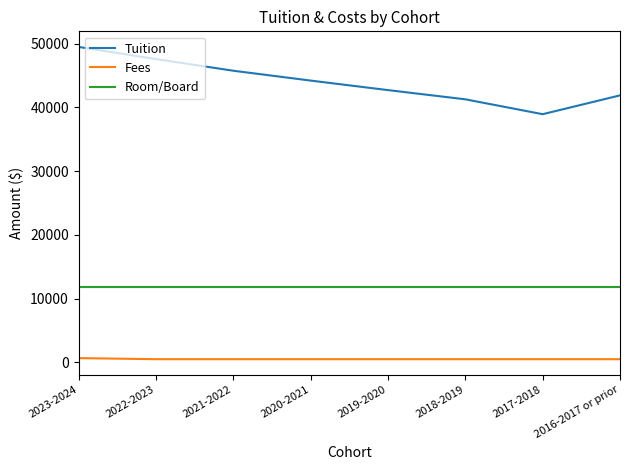

Read the Fees value at 2021-2022.

478